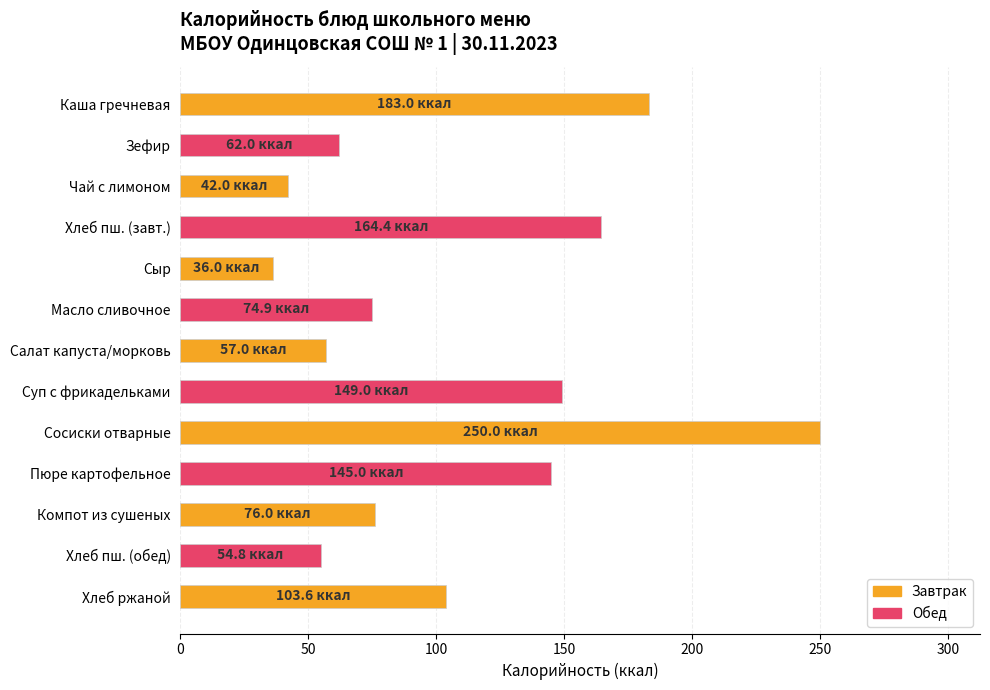

What is the difference between the maximum and minimum values?

214.0